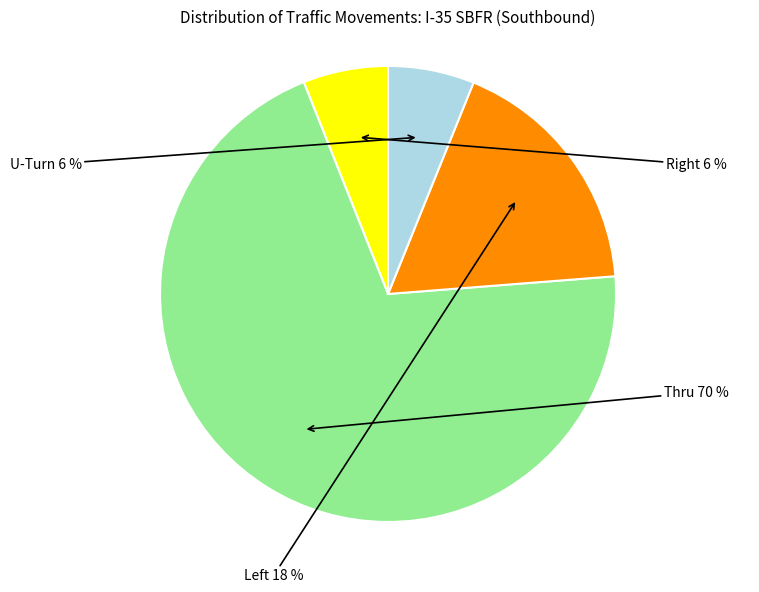

To the nearest percent, what is the difference between the largest and smallest slice percentages?

64%